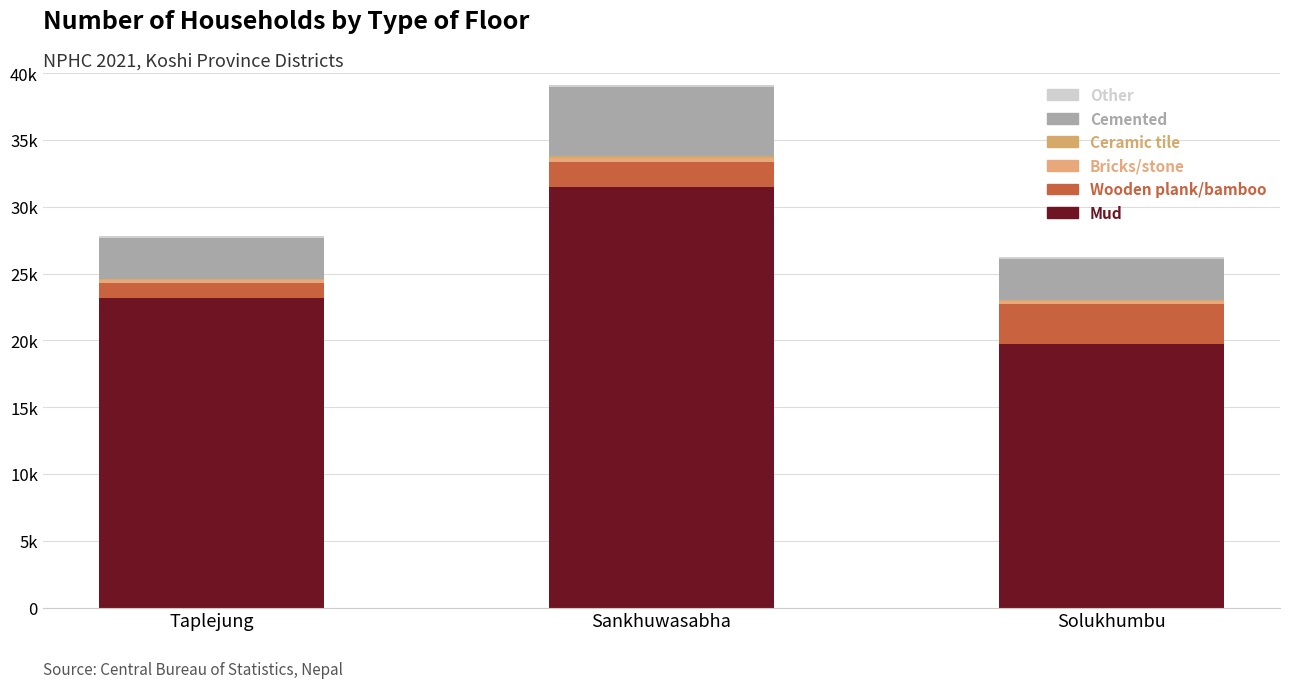

Does the chart contain stacked bars?

Yes